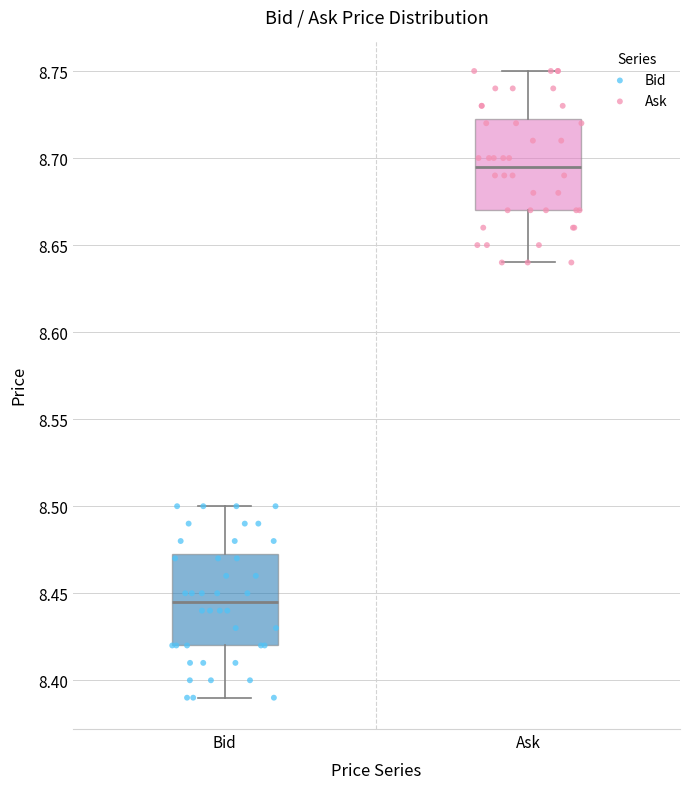

Which box's median line is the highest?

Ask